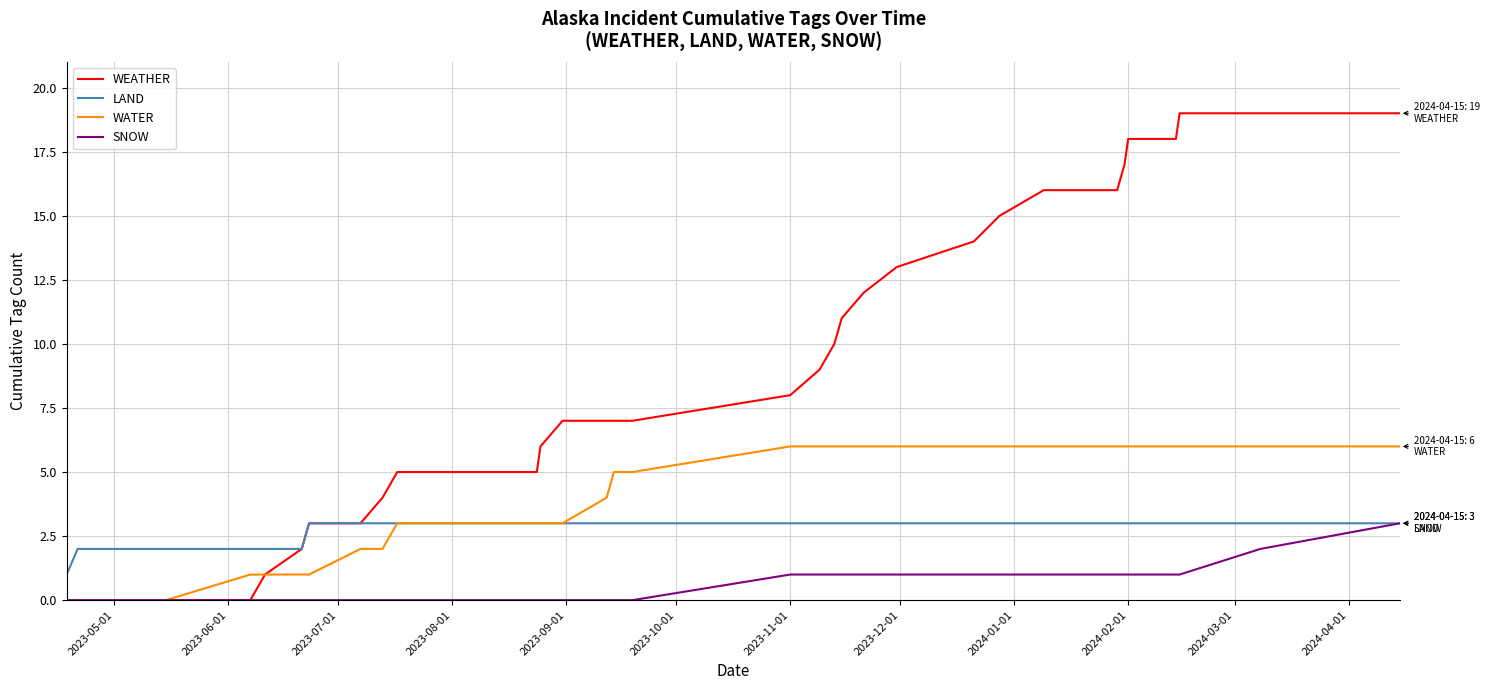

Which series has the widest spread of values?

WEATHER